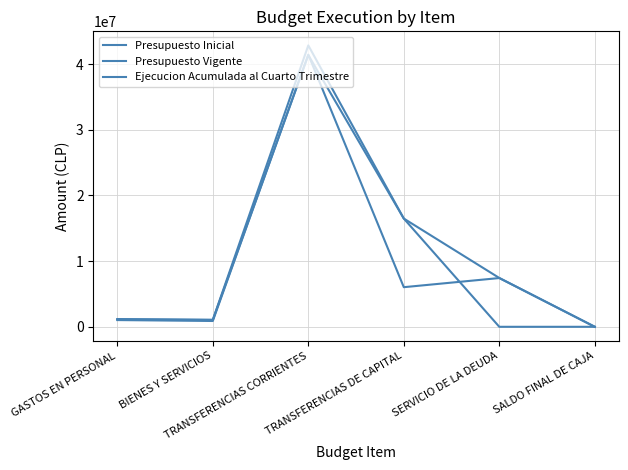

Where is the first local maximum for Ejecucion Acumulada al Cuarto Trimestre?

TRANSFERENCIAS CORRIENTES